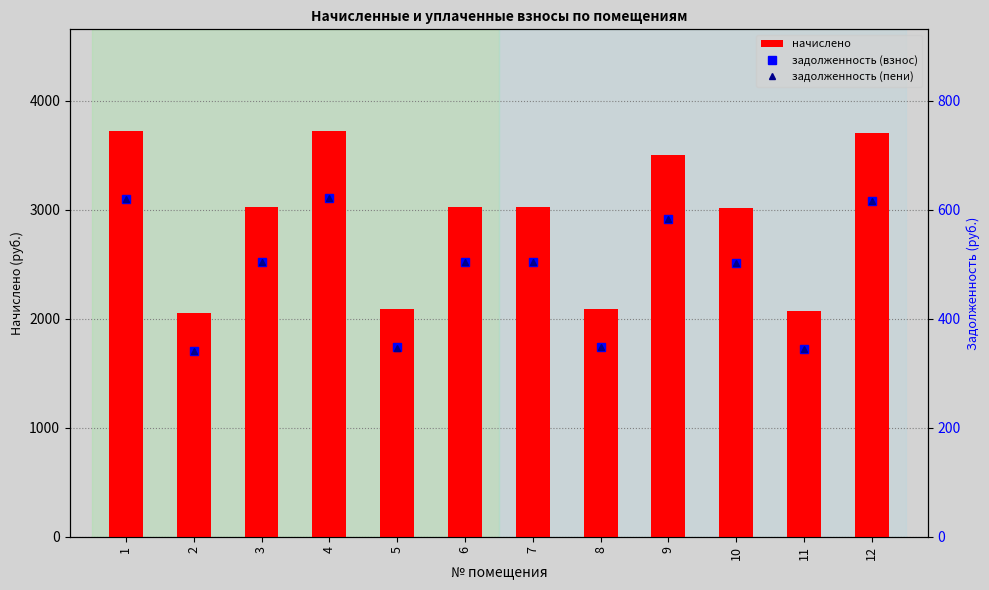

What is the sum of the задолженность (взнос) values at 2 and 1?

961.4